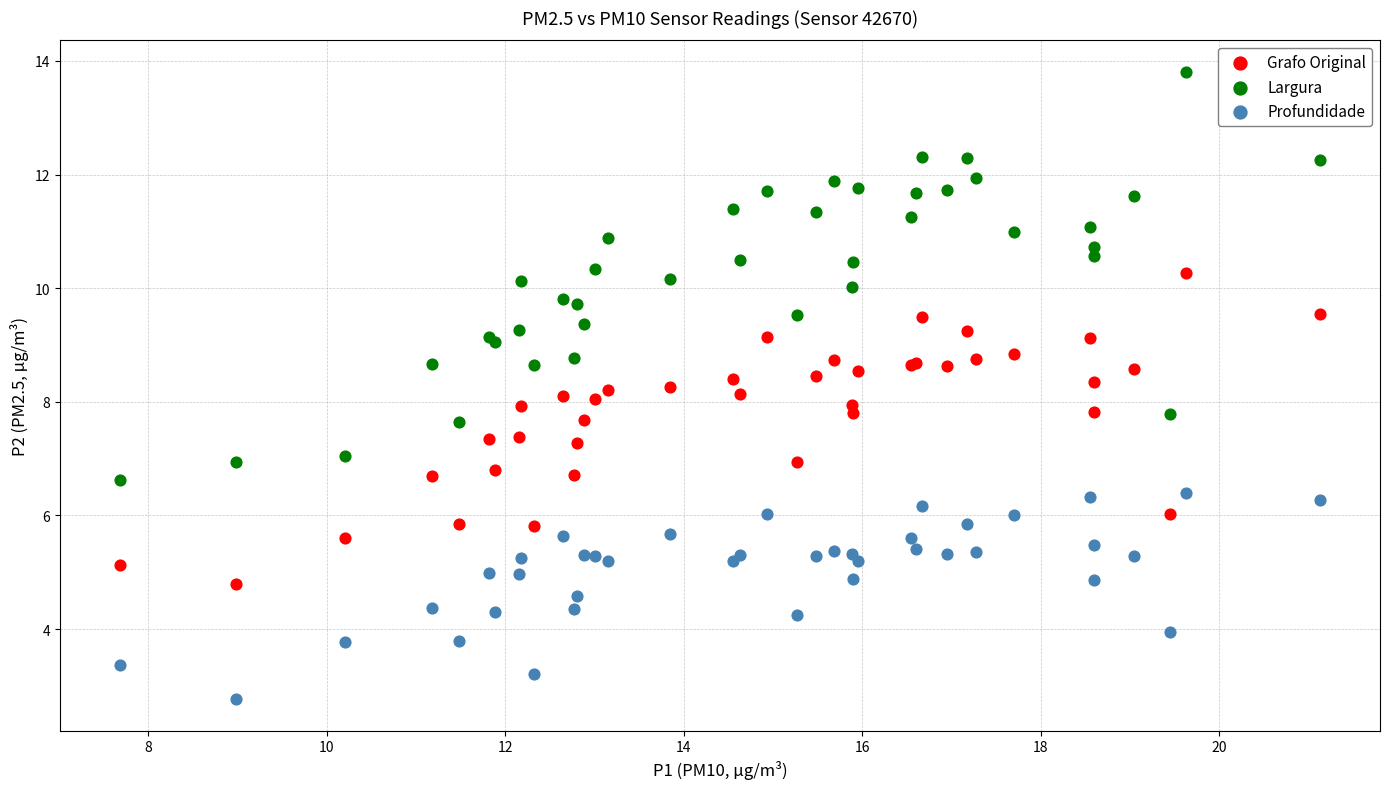

Which series has the largest Y range (max minus min)?

Largura